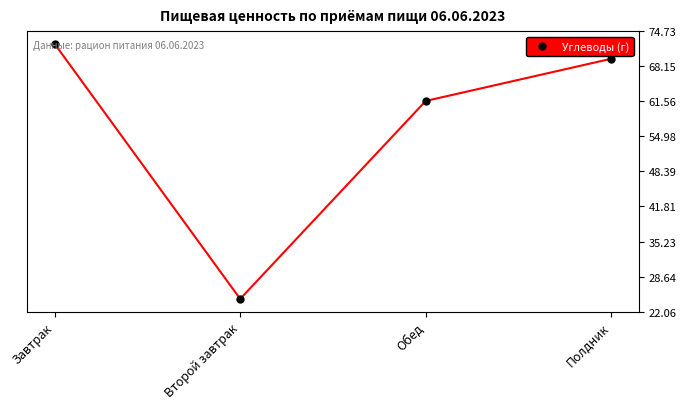

What position from the left is Второй завтрак?

2